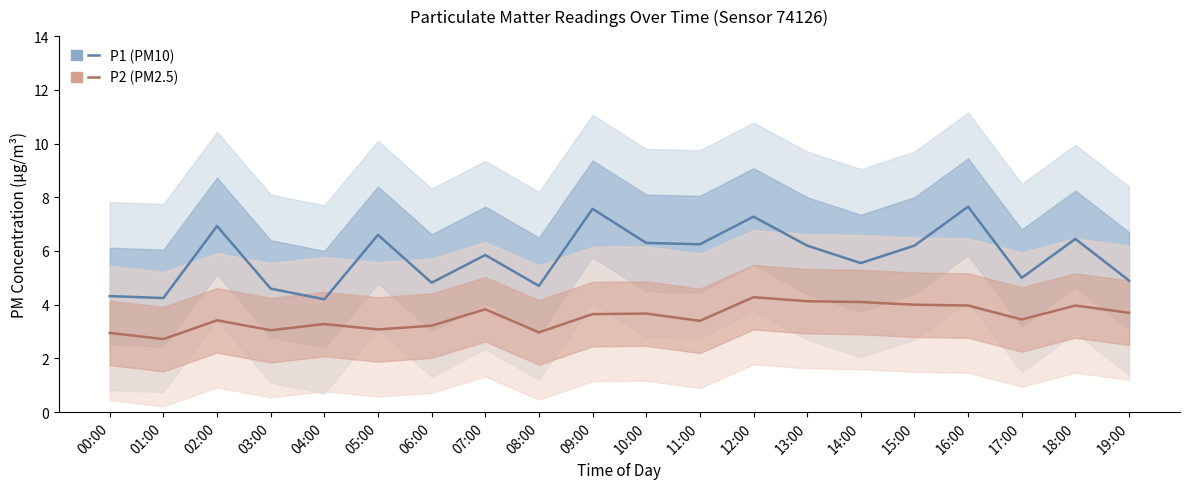

True or false: P1 has a value of 6.5 at 18:00.

True